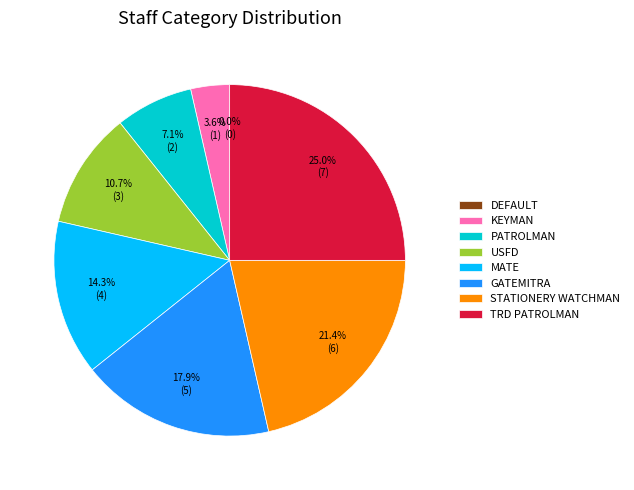

To the nearest percent, what is the average slice percentage?

12%